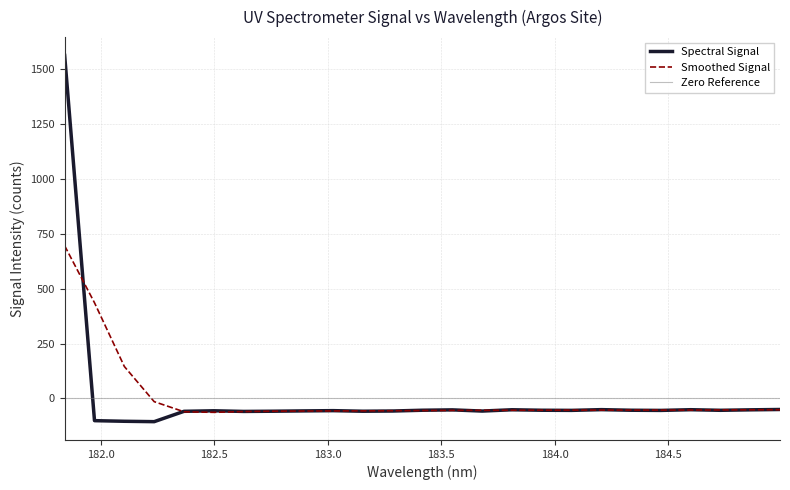

How many interior local peaks (higher than both neighbors) does the data have?

6